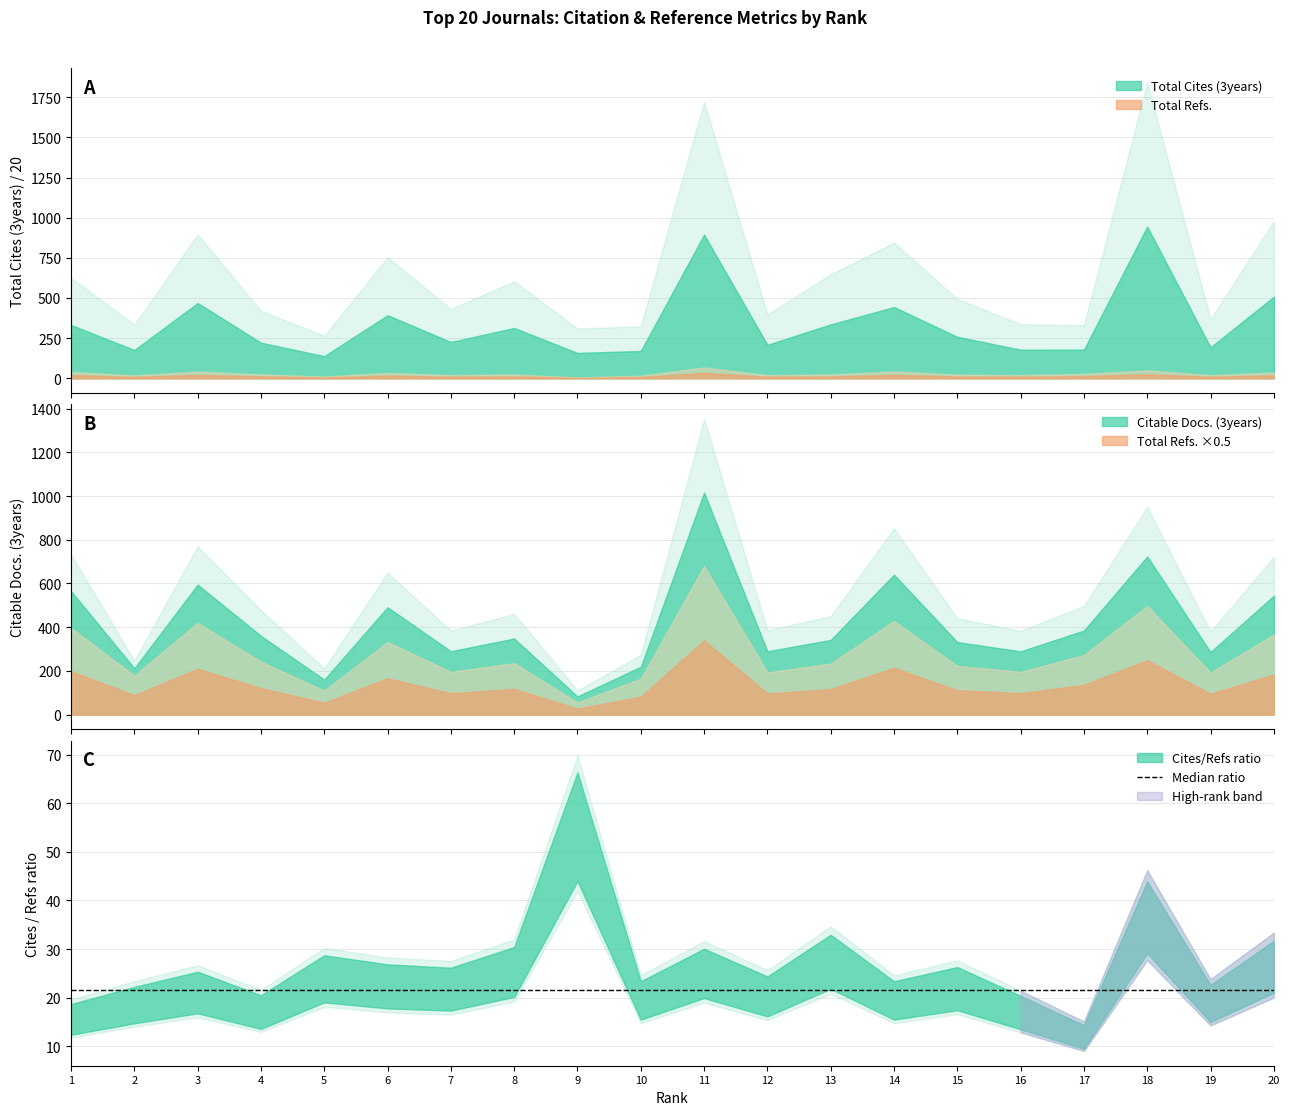

Where is Citable Docs. (3years) nearest to the value 731?

1